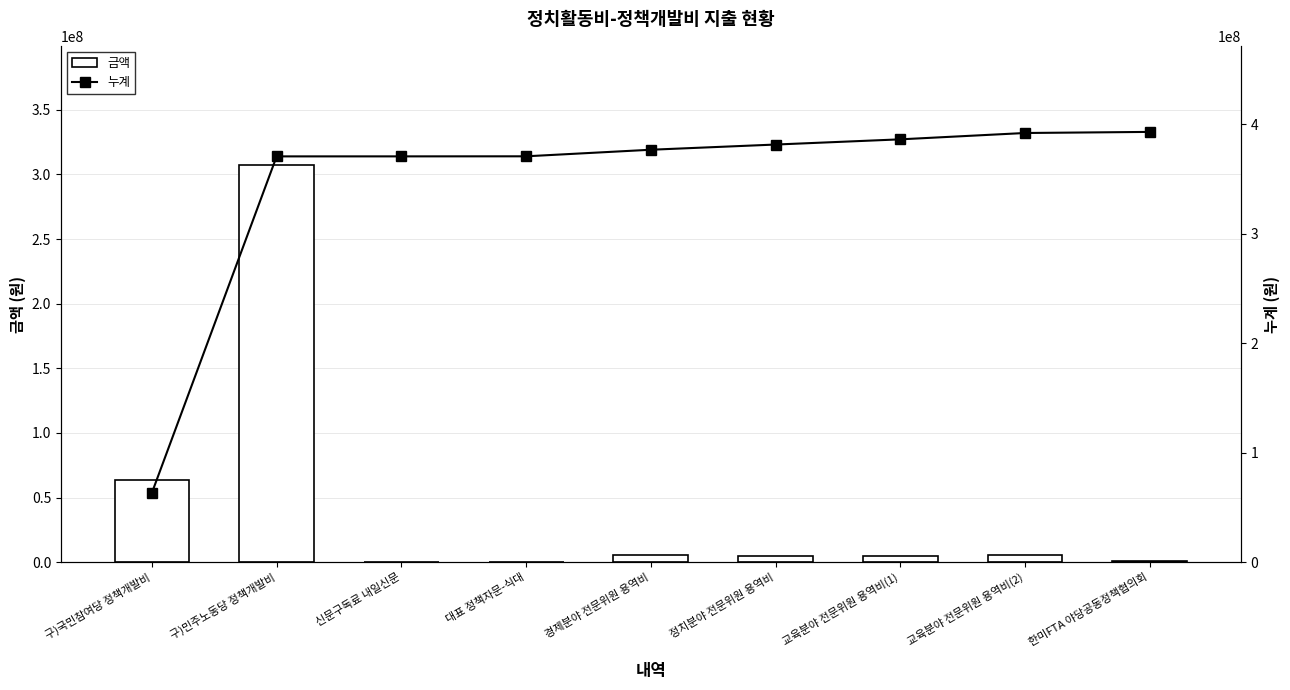

Reading right to left, list all the values displayed in this chart.

금액: 999999	5794000	4750000	4750000	6000000	59400	13000	307292497	63518180
누계: 393177076	392177077	386383077	381633077	376883077	370883077	370823677	370810677	63518180